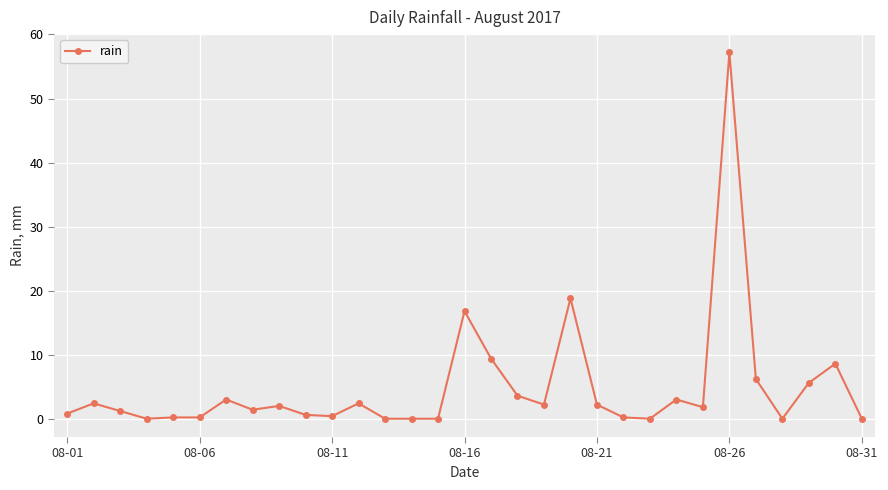

True or false: there are more than 1 points higher than both neighbors.

True